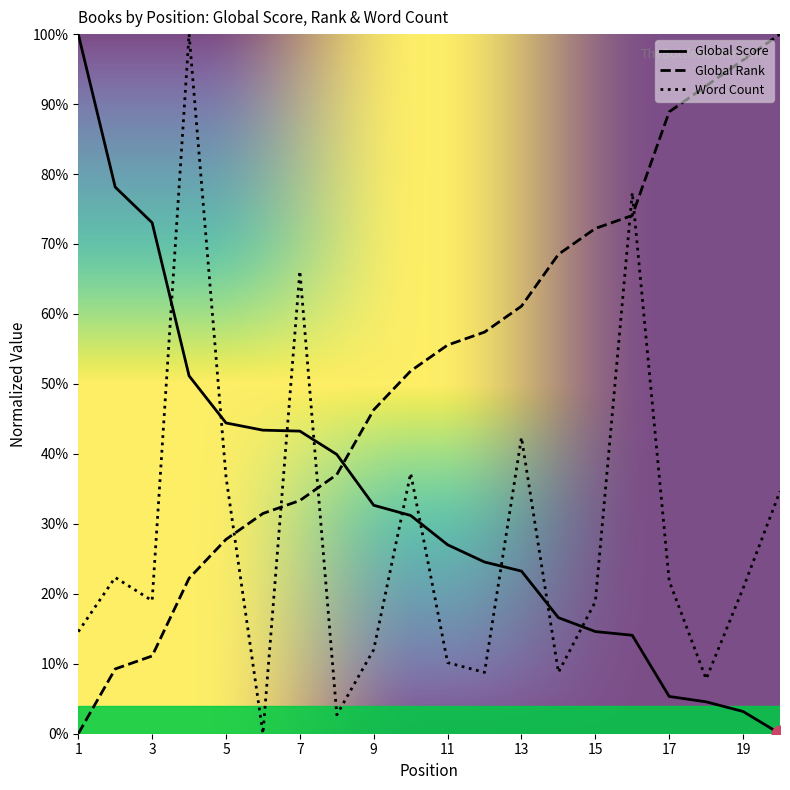

Reading left to right, transcribe all the data shown in this chart.

Global Score: 1.0	0.8	0.7	0.5	0.4	0.4	0.4	0.4	0.3	0.3	0.3	0.2	0.2	0.2	0.1	0.1	0.1	0.0	0.0	0.0
Global Rank: 0.0	0.1	0.1	0.2	0.3	0.3	0.3	0.4	0.5	0.5	0.6	0.6	0.6	0.7	0.7	0.7	0.9	0.9	1.0	1.0
Word Count: 0.1	0.2	0.2	1.0	0.4	0.0	0.7	0.0	0.1	0.4	0.1	0.1	0.4	0.1	0.2	0.8	0.2	0.1	0.2	0.3